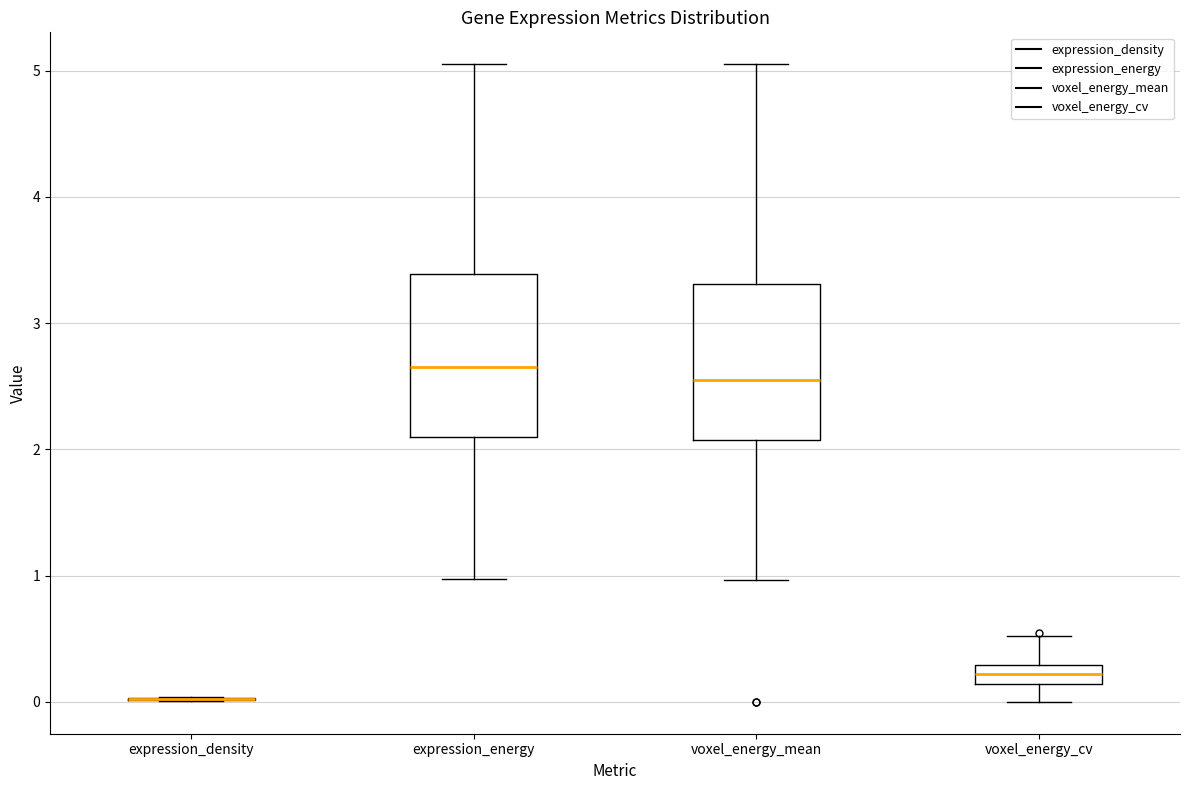

Where is the lower edge of the box for voxel_energy_cv on the y-axis? The values are not printed on the chart, so give them approximately, as read against the axis.

0.1